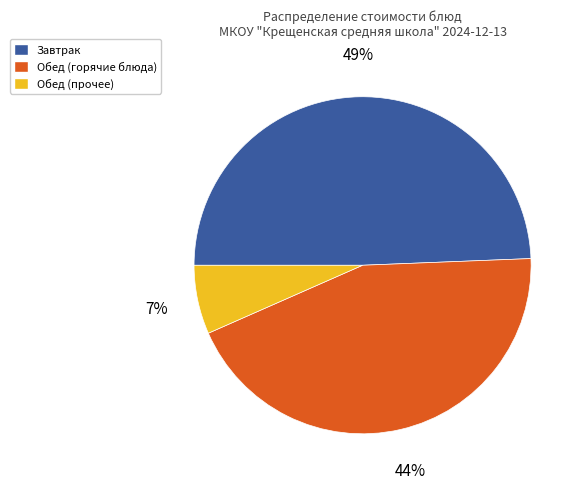

To the nearest percent, what is the average slice percentage?

33%